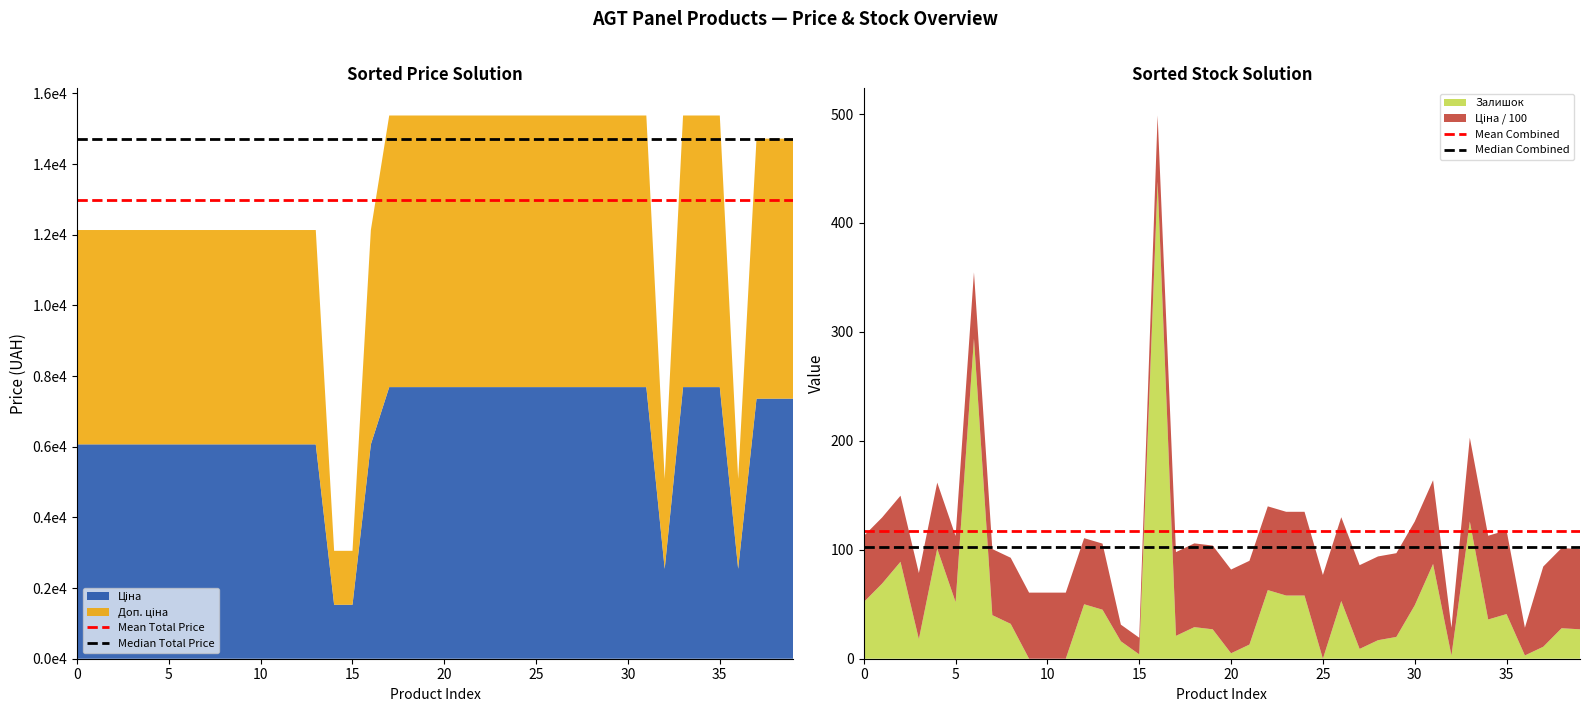

Reading right to left, list all the values displayed in this chart.

Mean Total Price: 12980.8	12980.8
Median Total Price: 14720.4	14720.4
Mean Combined: 117.0	117.0
Median Combined: 102.7	102.7